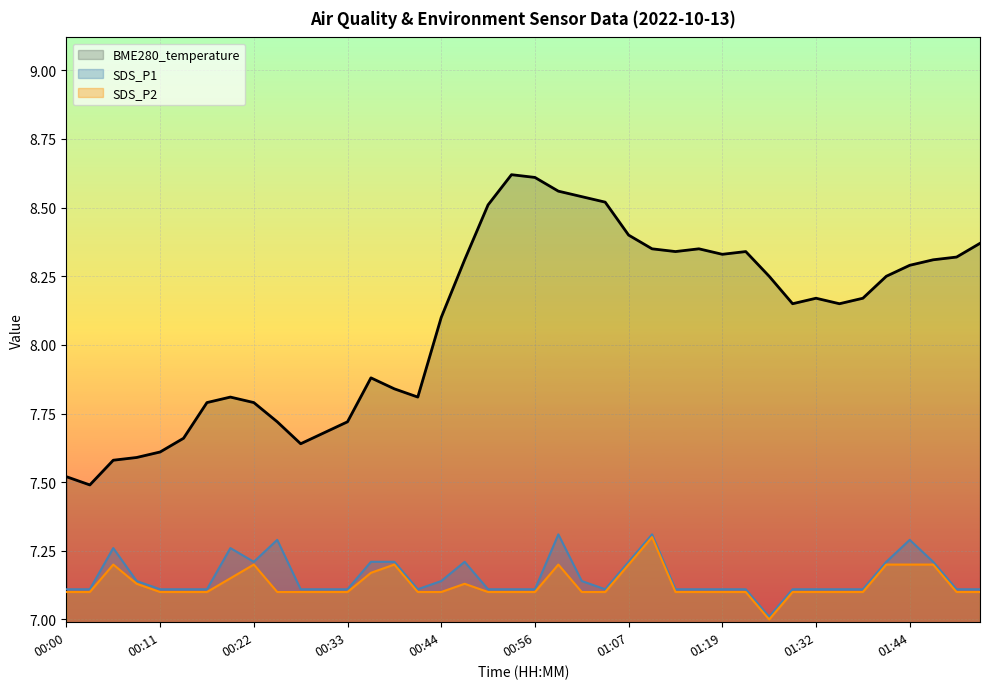

The chart shows a value of 7.7 at 00:14. True or false?

True